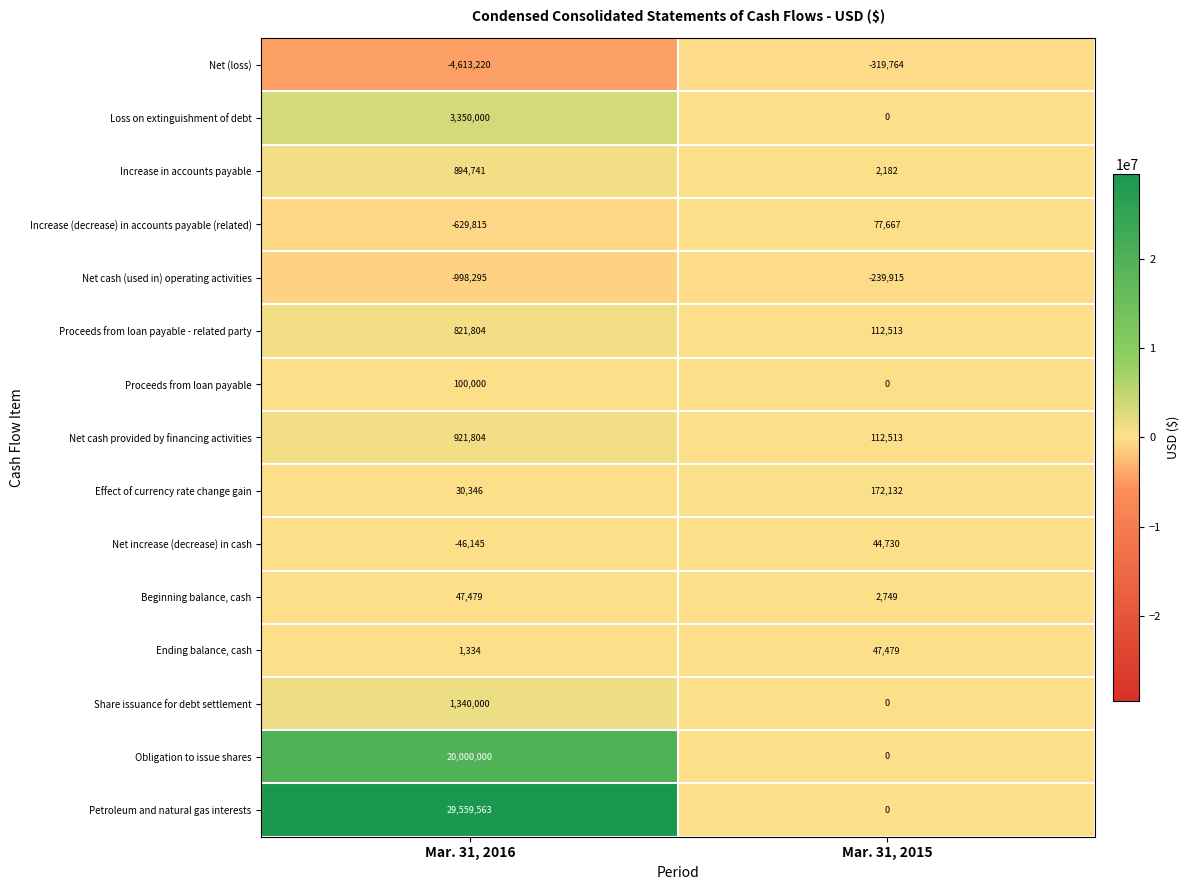

The Obligation to issue shares series shows 11442597 at Mar. 31, 2015. True or false?

False